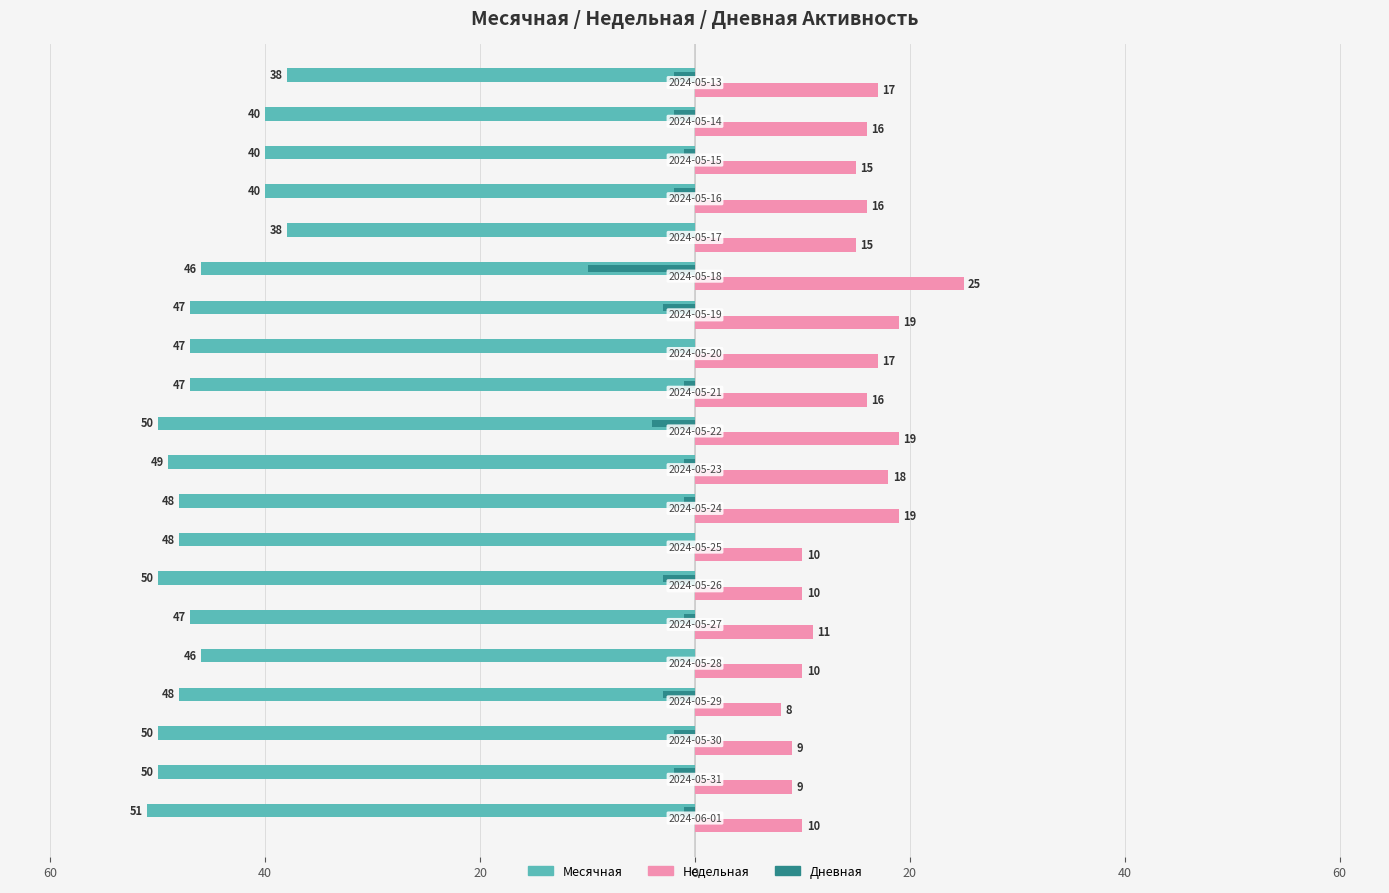

Reading left to right, what are all the values shown in this chart?

Месячная: -51	-50	-50	-48	-46	-47	-50	-48	-48	-49	-50	-47	-47	-47	-46	-38	-40	-40	-40	-38
Недельная: 10	9	9	8	10	11	10	10	19	18	19	16	17	19	25	15	16	15	16	17
Дневная: -1	-2	-2	-3	0	-1	-3	0	-1	-1	-4	-1	0	-3	-10	0	-2	-1	-2	-2